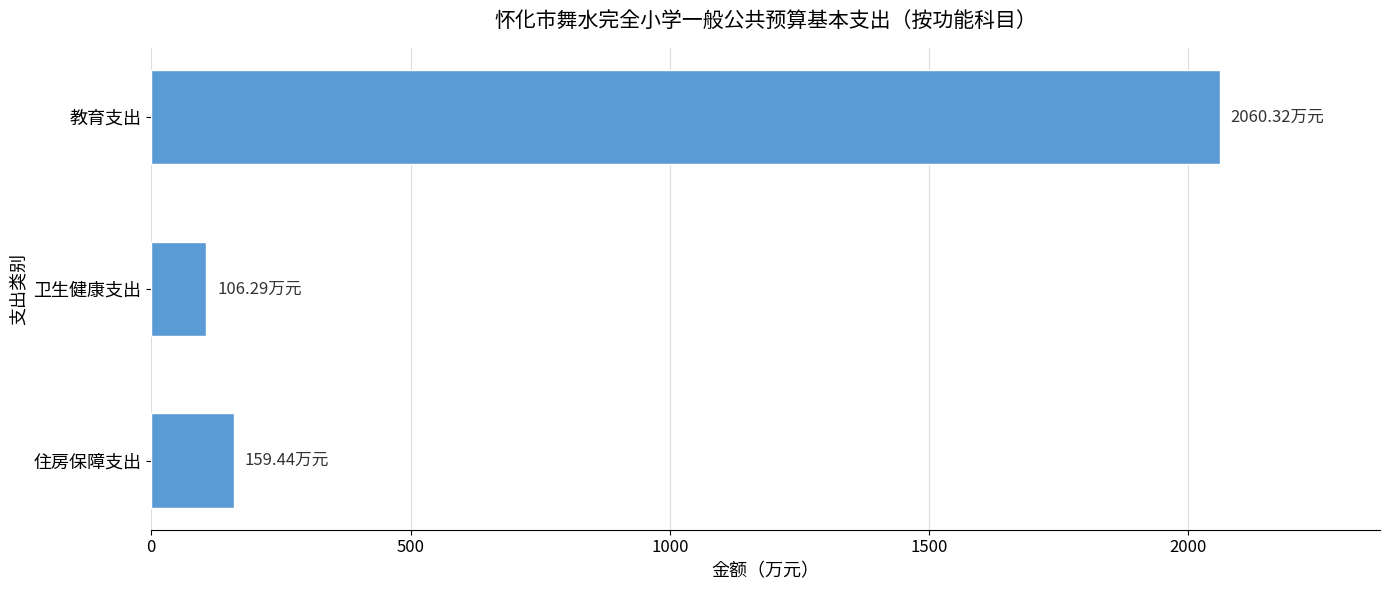

What is the minimum value shown in the chart?

106.3